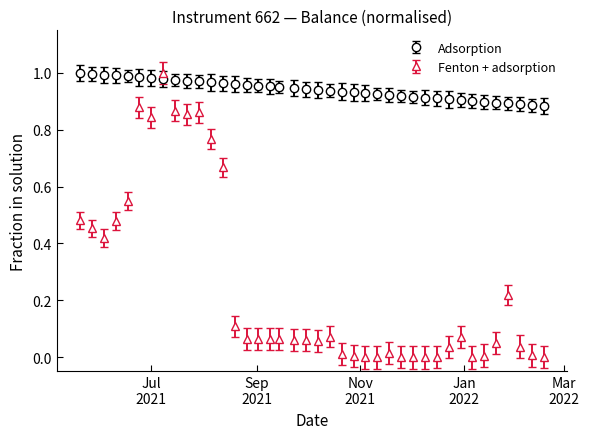

Which series has the largest total across all categories?

Adsorption